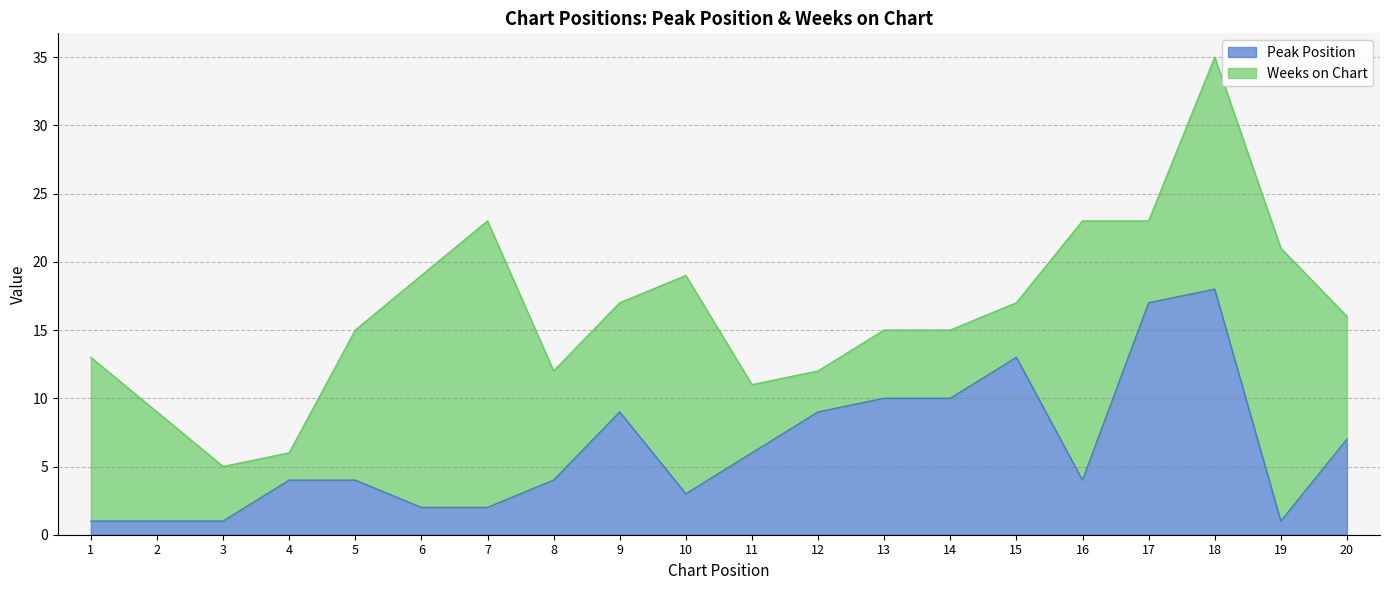

Does the chart have visible grid lines?

Yes